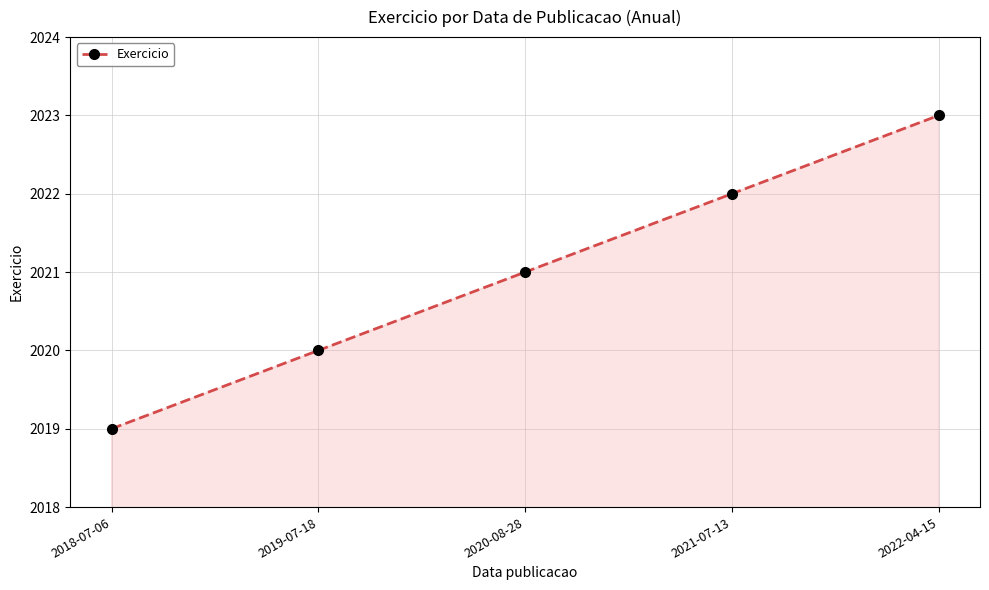

Rank the categories by value from lowest to highest.

2018-07-06, 2019-07-18, 2020-08-28, 2021-07-13, 2022-04-15